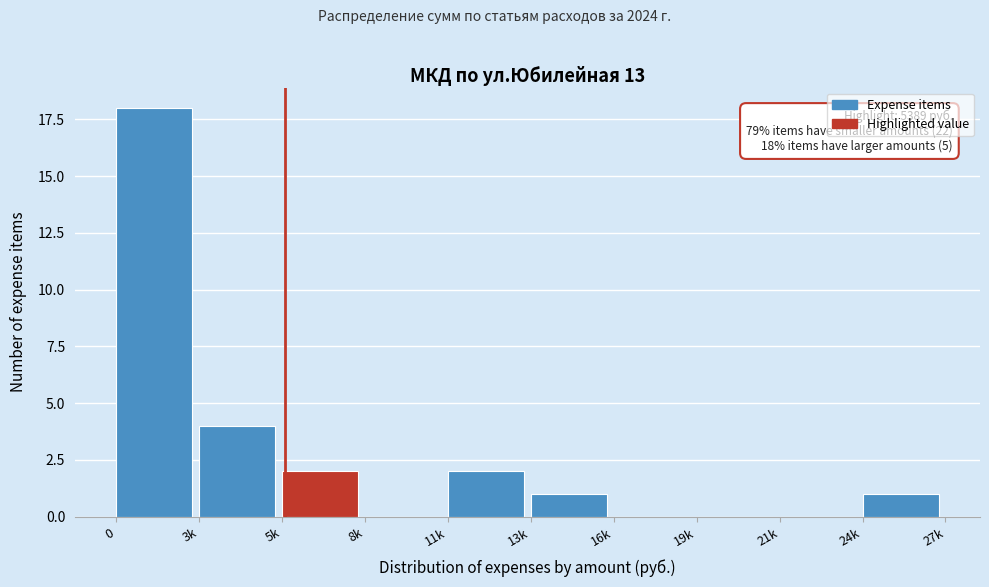

Reading left to right, list all the values displayed in this chart.

0=18	3k=4	5k=2	8k=0	11k=2	13k=1	16k=0	19k=0	21k=0	24k=1